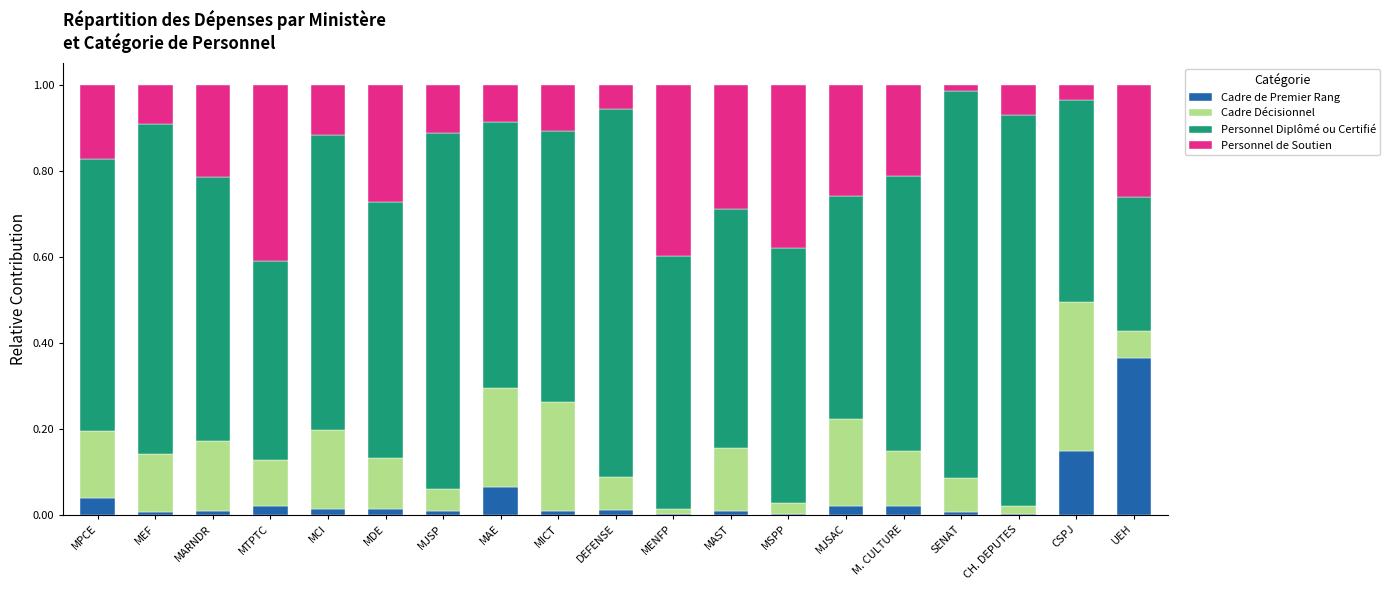

How many categories are shown in the chart?

19